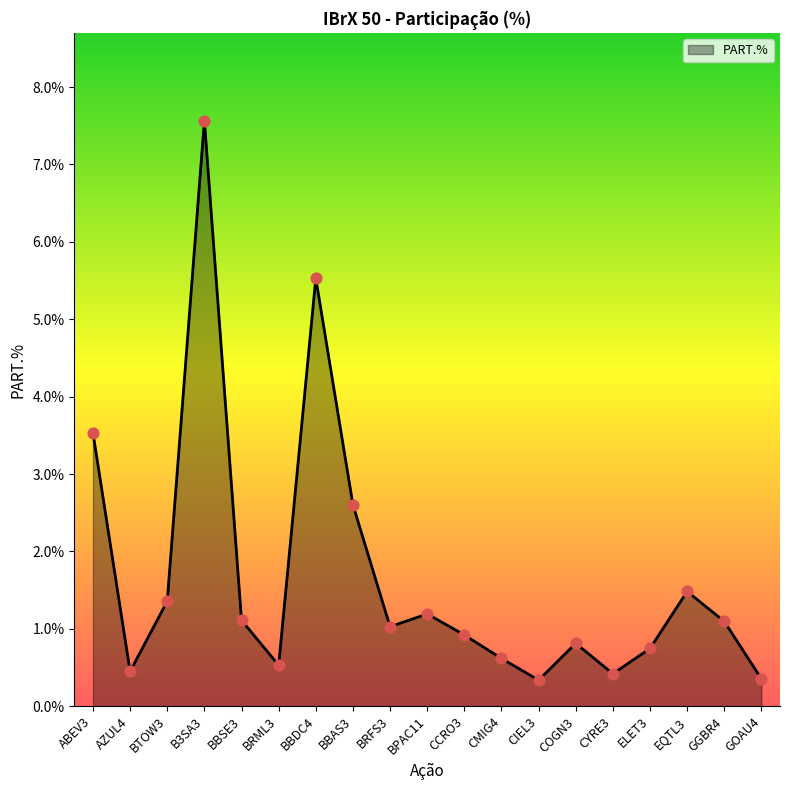

Which has a higher value, GOAU4 or BPAC11?

BPAC11